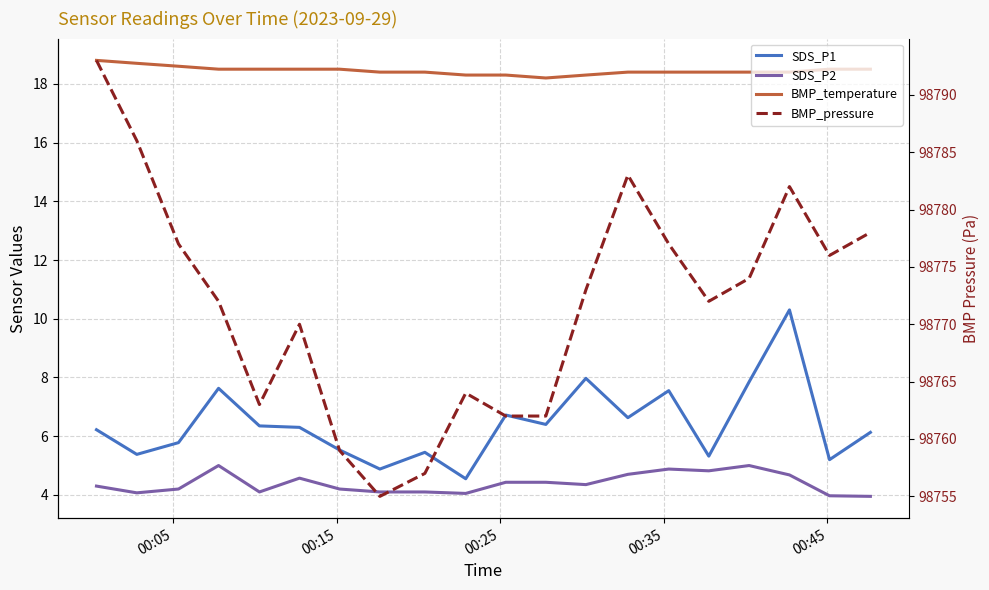

What is the average value of the BMP_pressure series?

98771.8